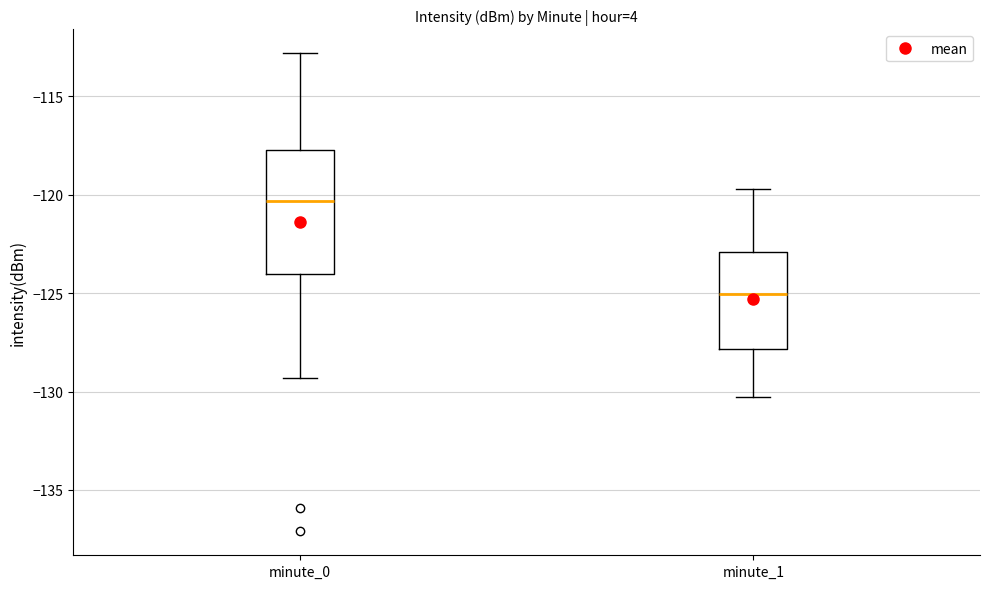

Comparing the boxes themselves (not the whiskers), which one is the tallest?

minute_0